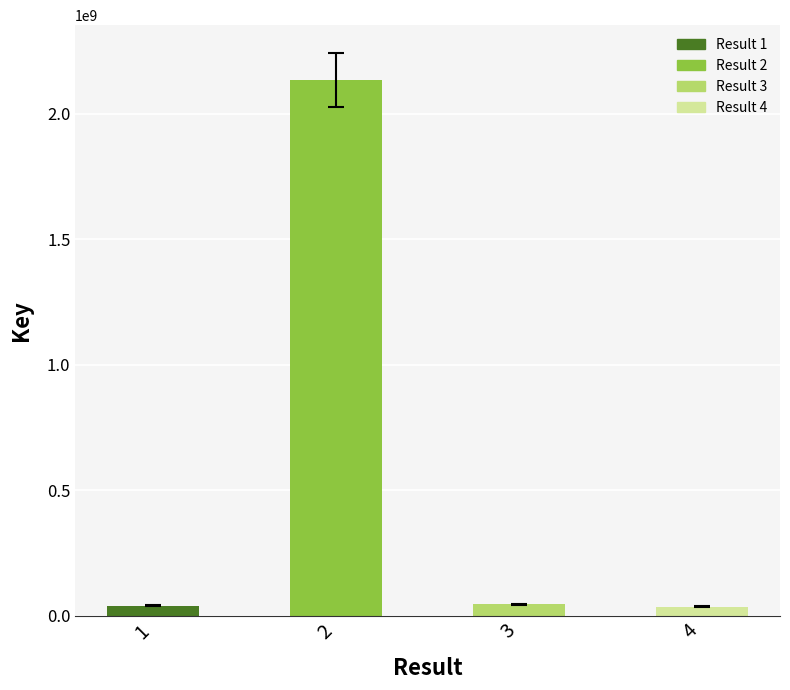

What is the sum of all values?

2253665269